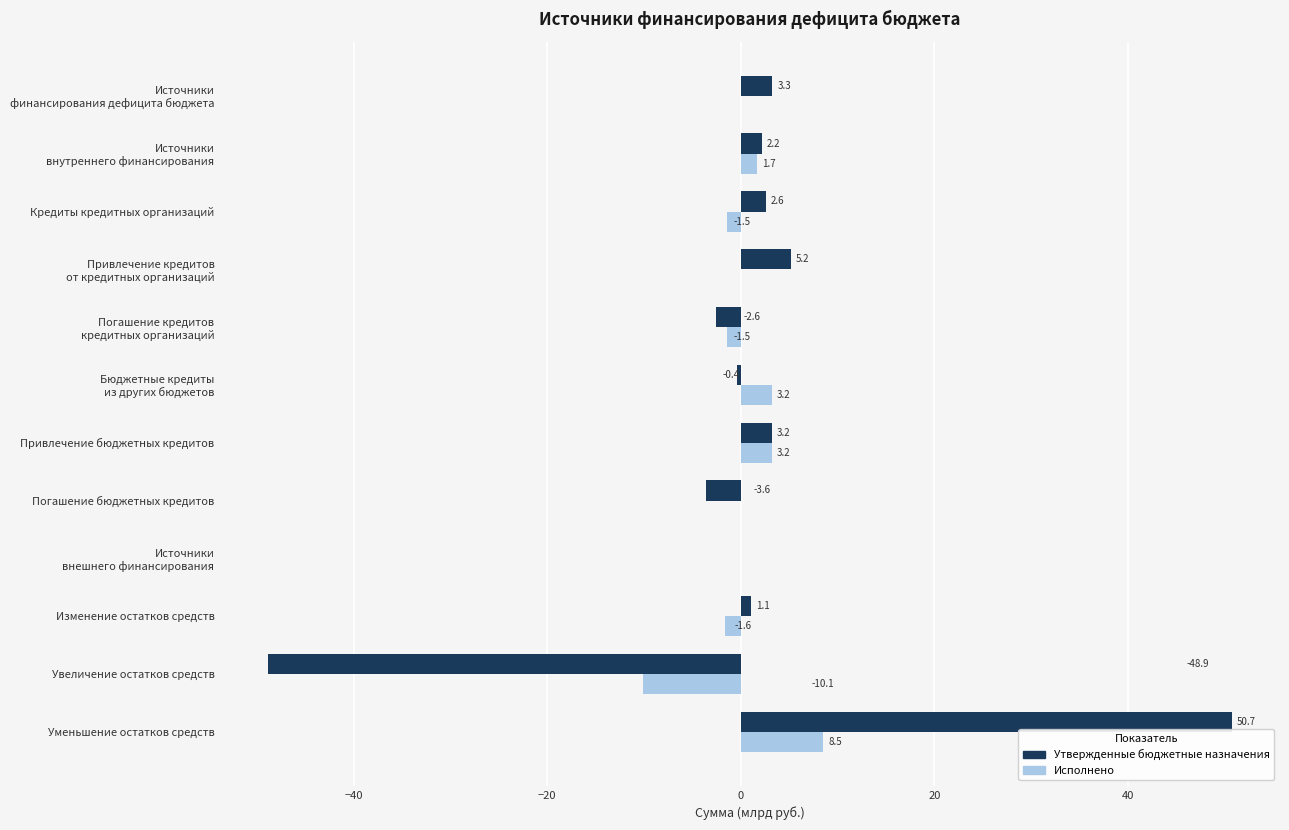

Is it true that Исполнено equals 2.8 at Уменьшение остатков средств?

False